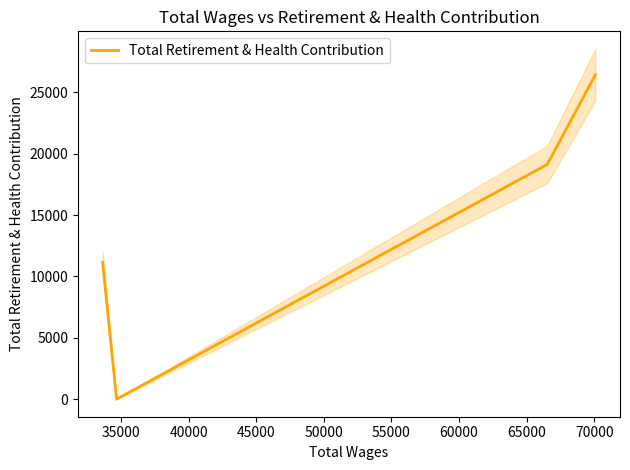

How many values are between 11137 and 26428?

3